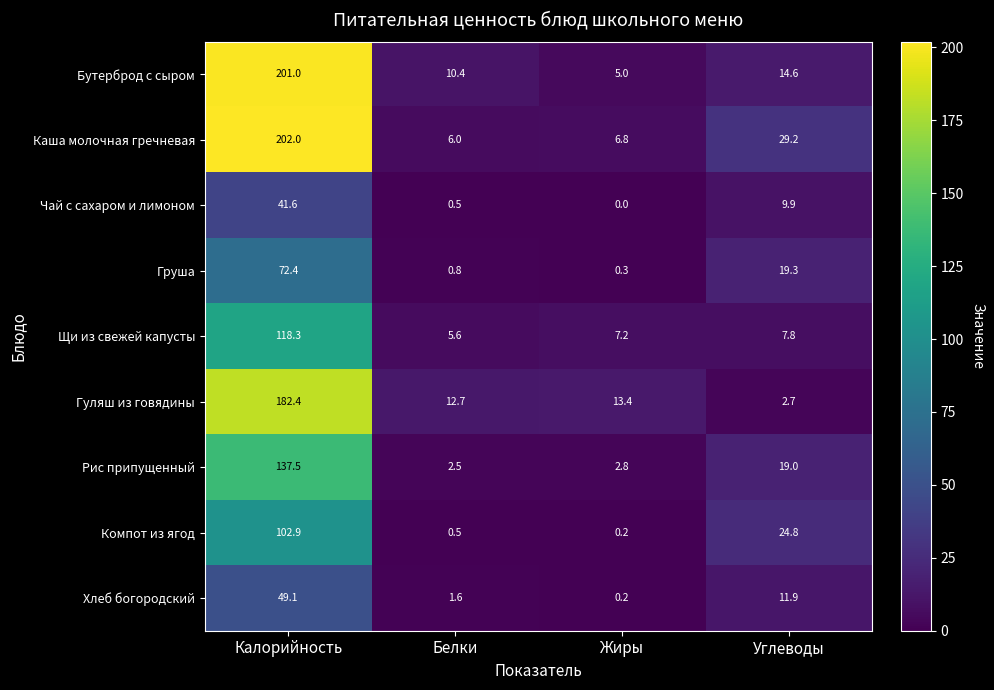

True or false: Бутерброд с сыром has a value of 5.2 at Углеводы.

False